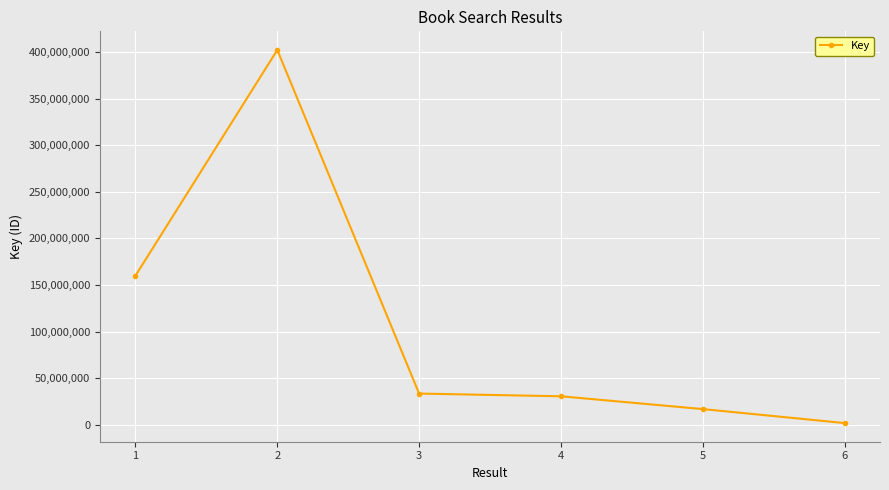

Which label corresponds to the largest value in the chart?

2